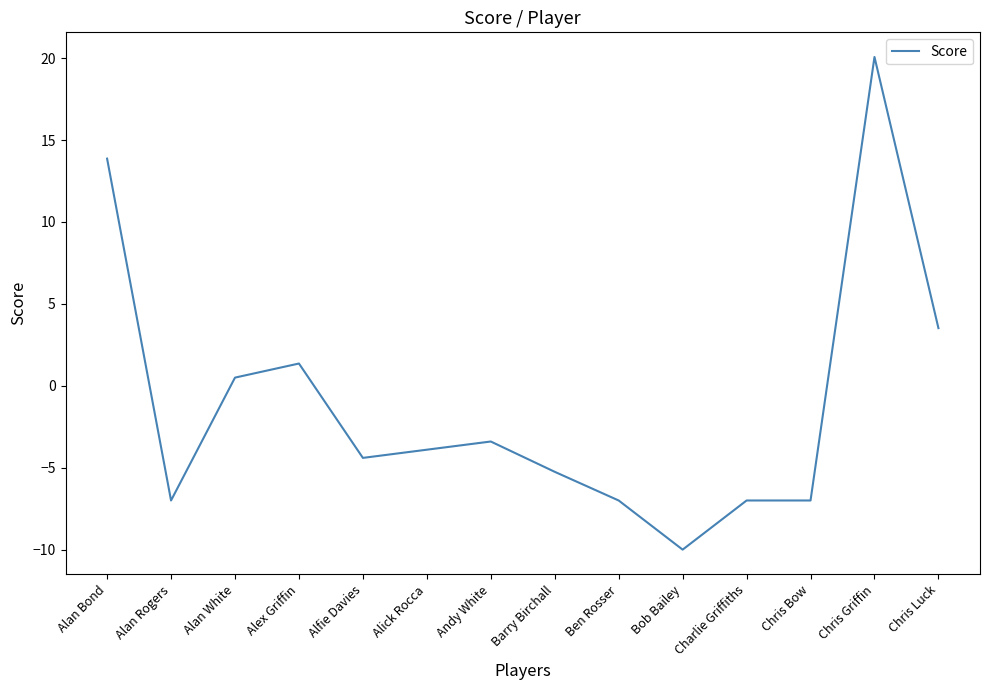

What is the approximate value at Bob Bailey?

-10.0